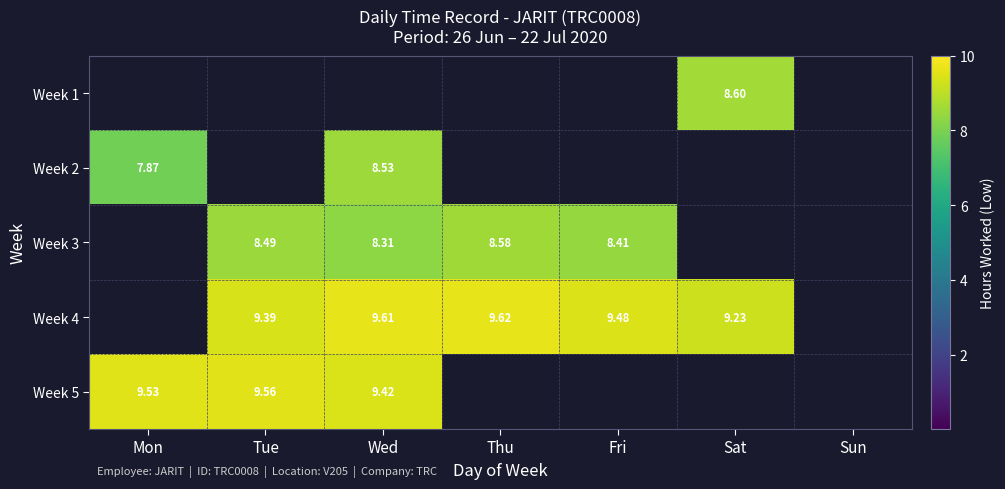

True or false: Week 3 has a value of 8.6 at Thu.

True